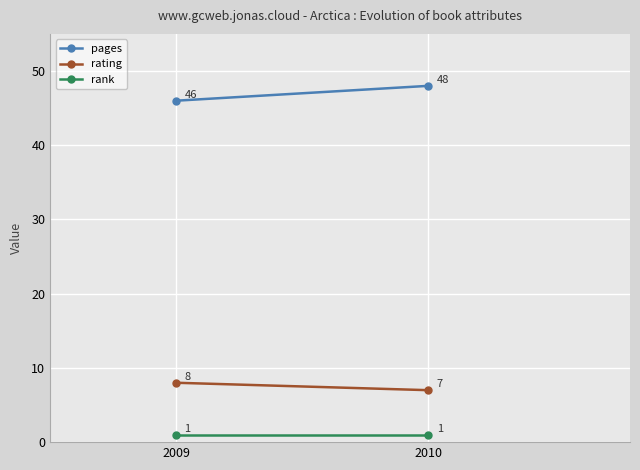

What is the total value across all series at 2010?

56